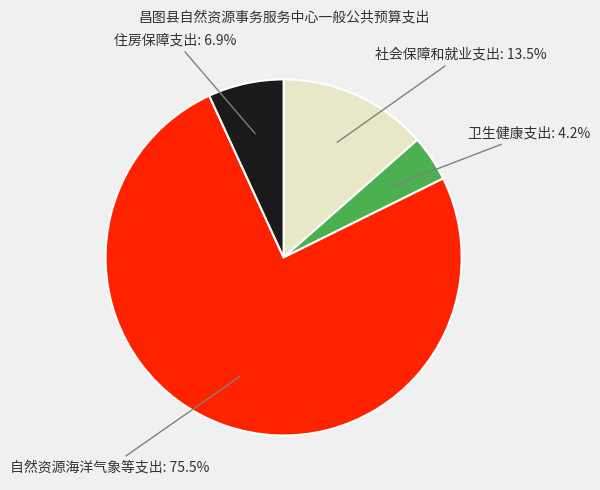

Rank the categories by value from lowest to highest.

卫生健康支出, 住房保障支出, 社会保障和就业支出, 自然资源海洋气象等支出